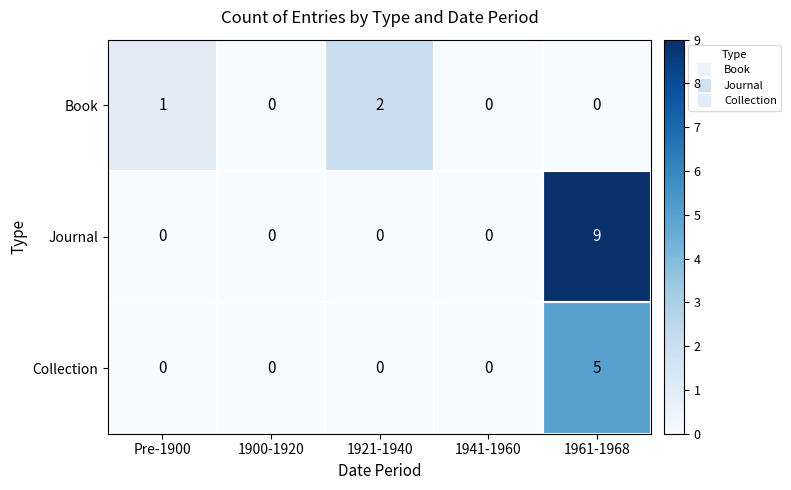

Rank the series by their average value, from lowest to highest.

Book, Collection, Journal